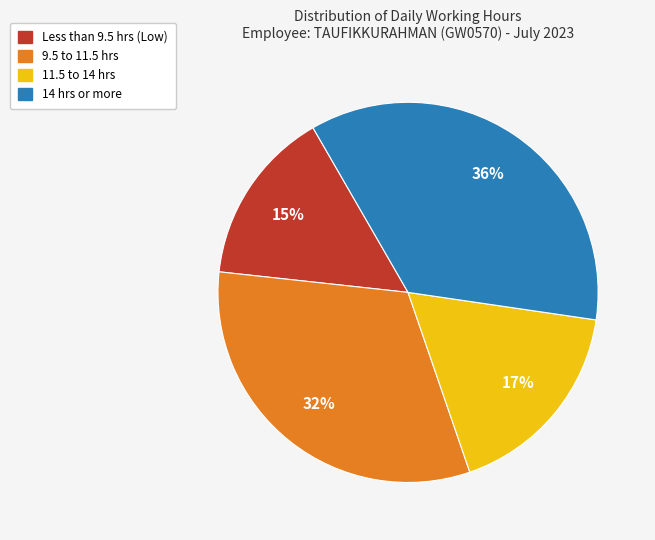

Is there a majority slice in this chart?

No